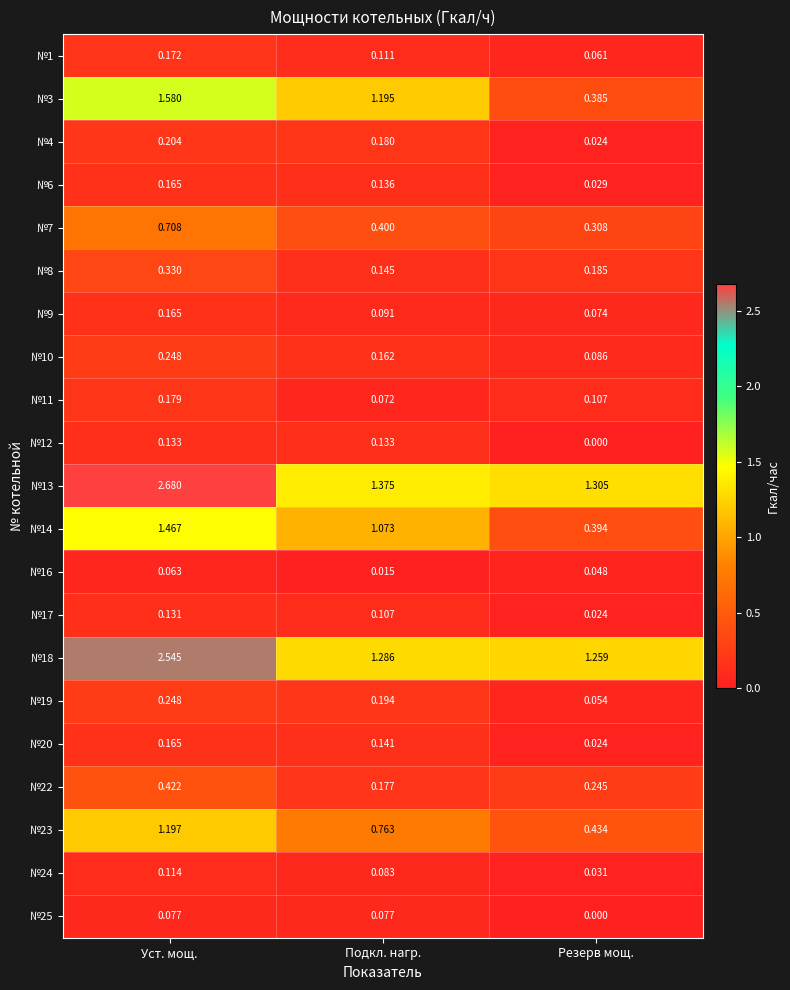

At which label does №19 reach its minimum?

Резерв мощ.